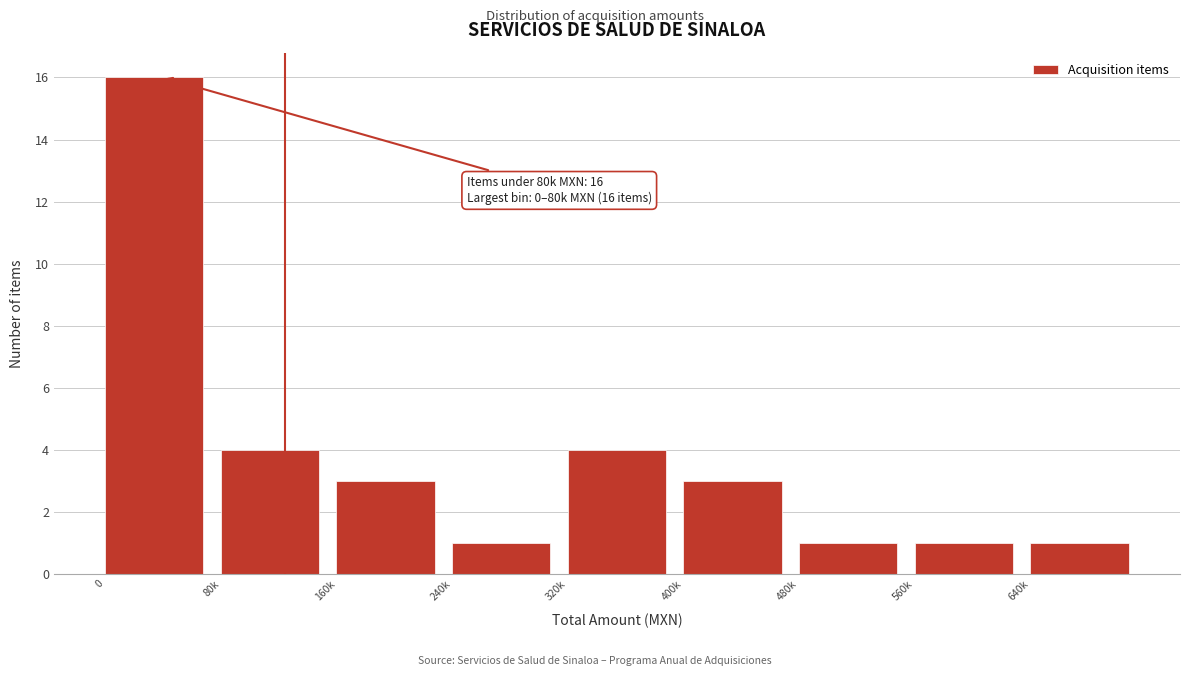

Reading left to right, extract all data points from this chart.

16	4	3	1	4	3	1	1	1